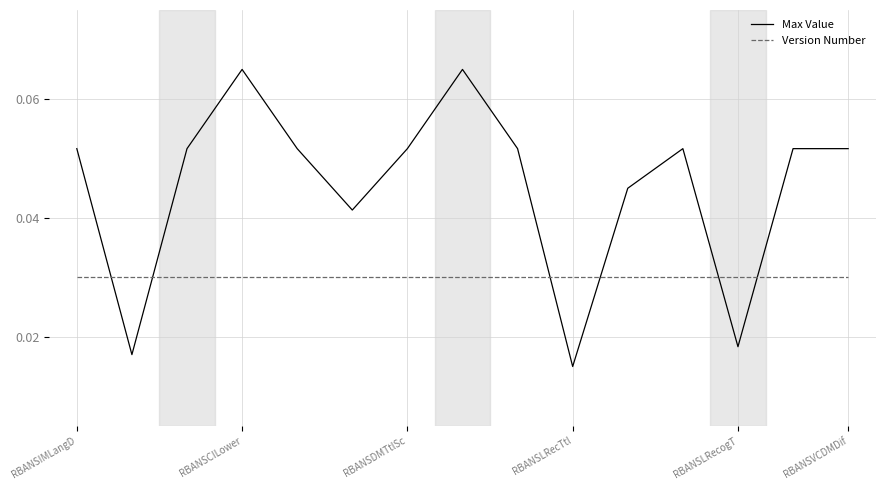

Which series has the largest total across all categories?

Max Value